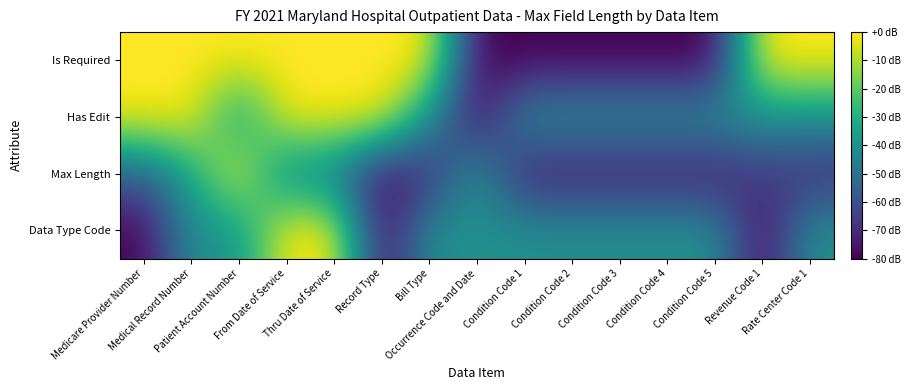

How many series are shown in this chart?

4